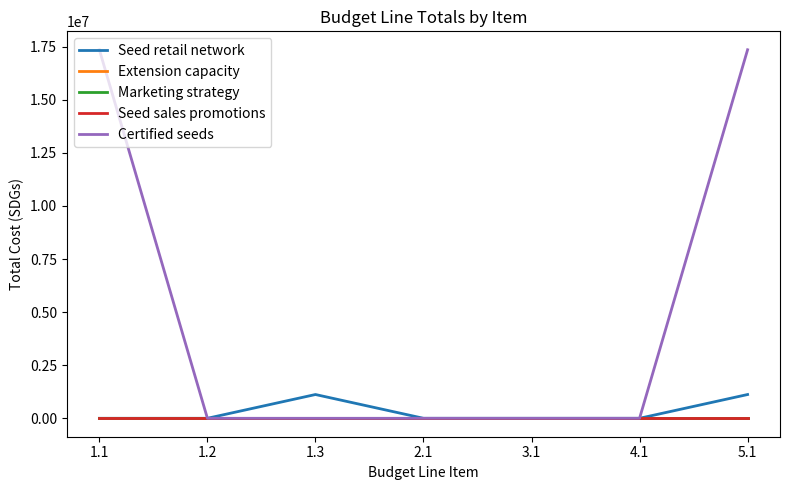

How many lines are shown in the chart?

5